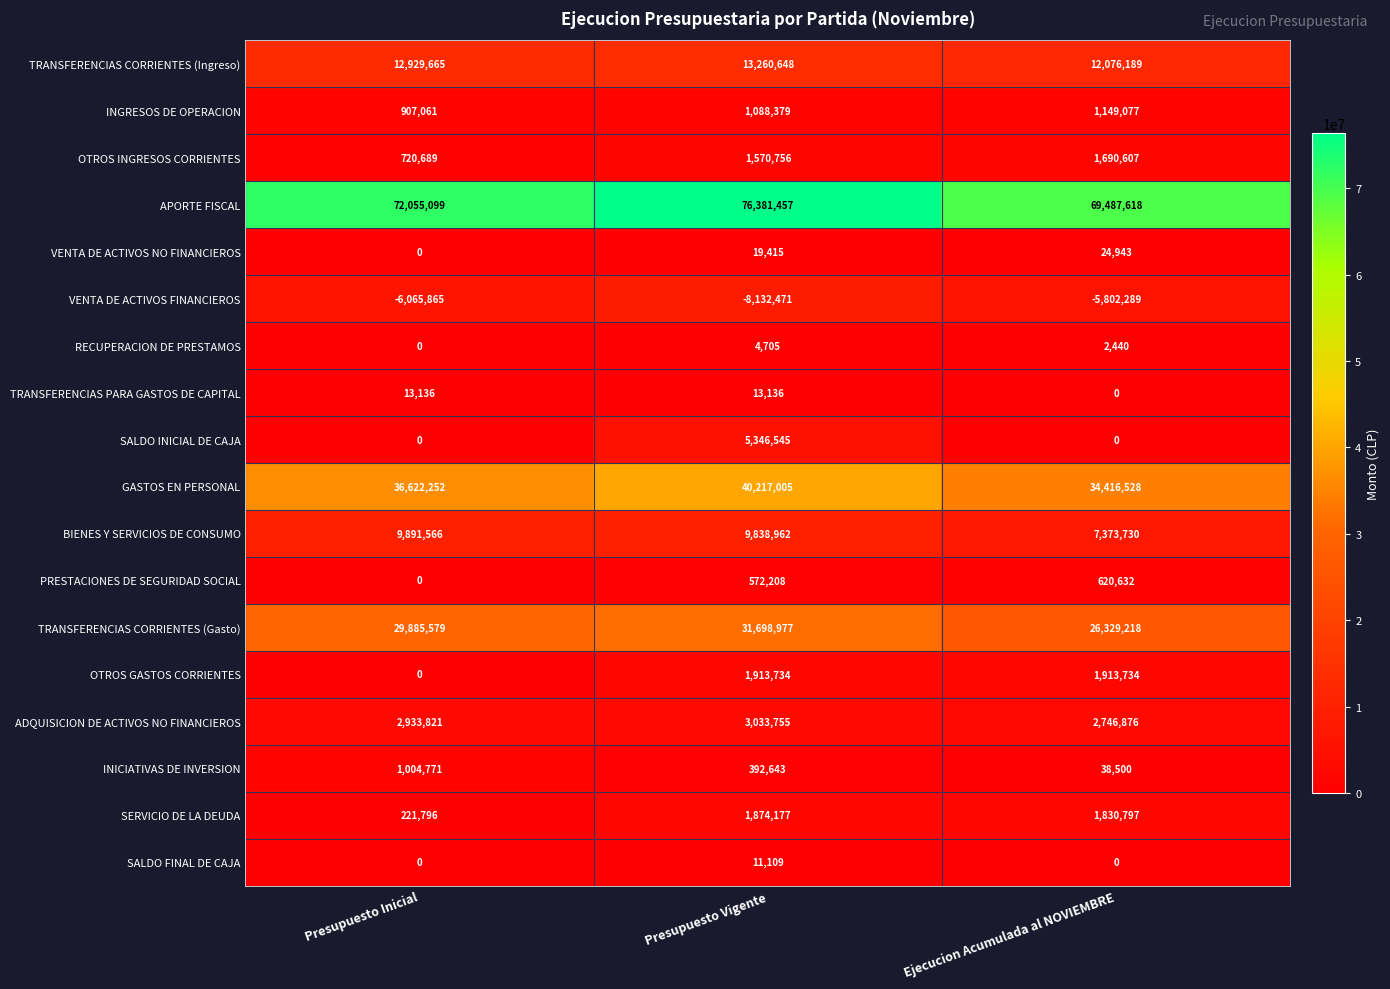

Which series changed the most between Presupuesto Inicial and Presupuesto Vigente?

SALDO INICIAL DE CAJA